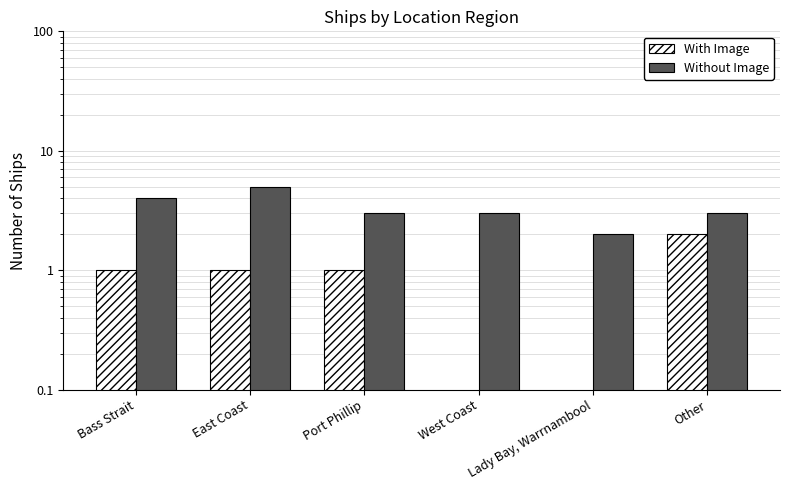

Read the Without Image value at Port Phillip.

3